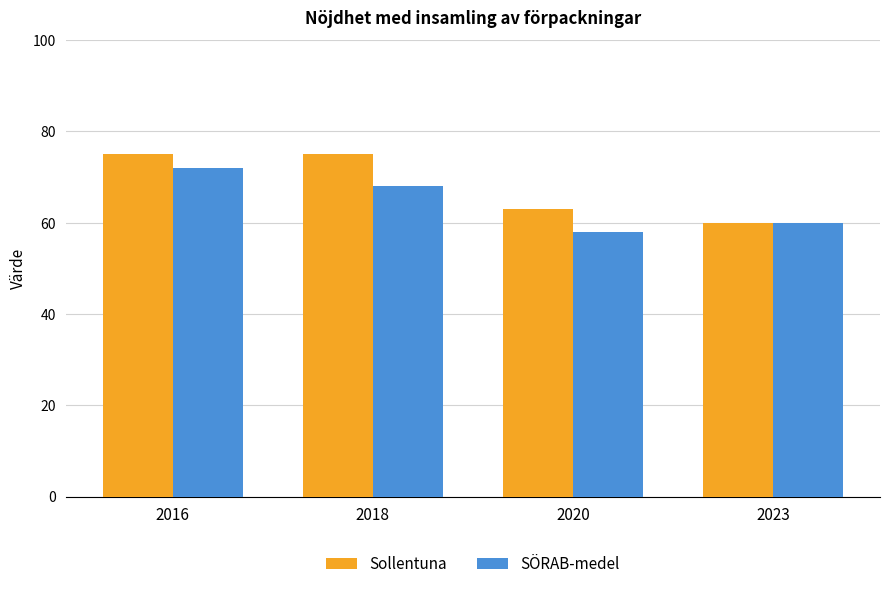

How many Sollentuna values are between 63 and 75?

3